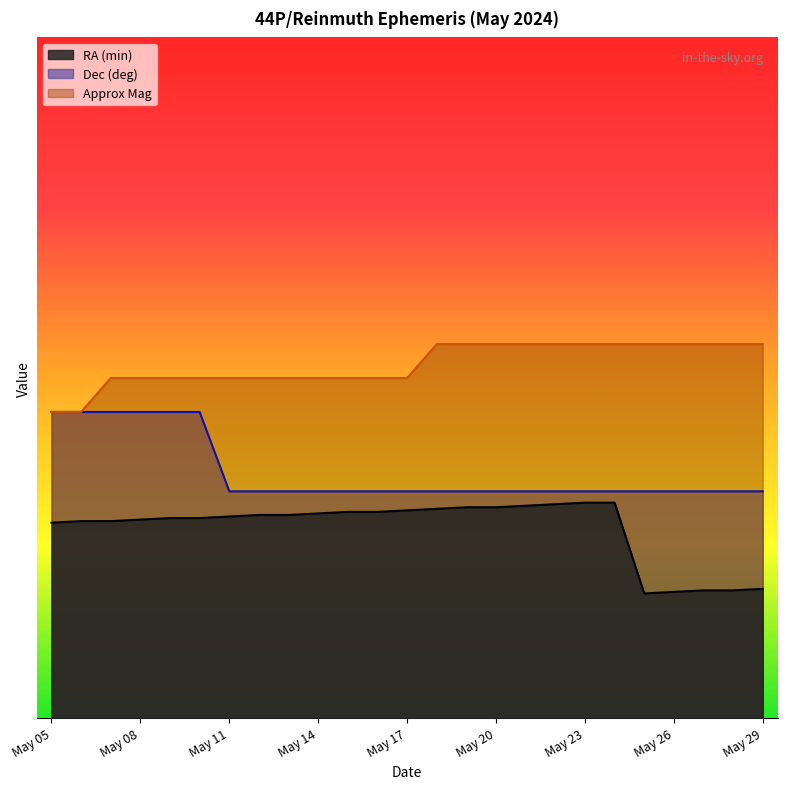

The value of Approx_Mag at May 27 is 19.1. True or false?

True